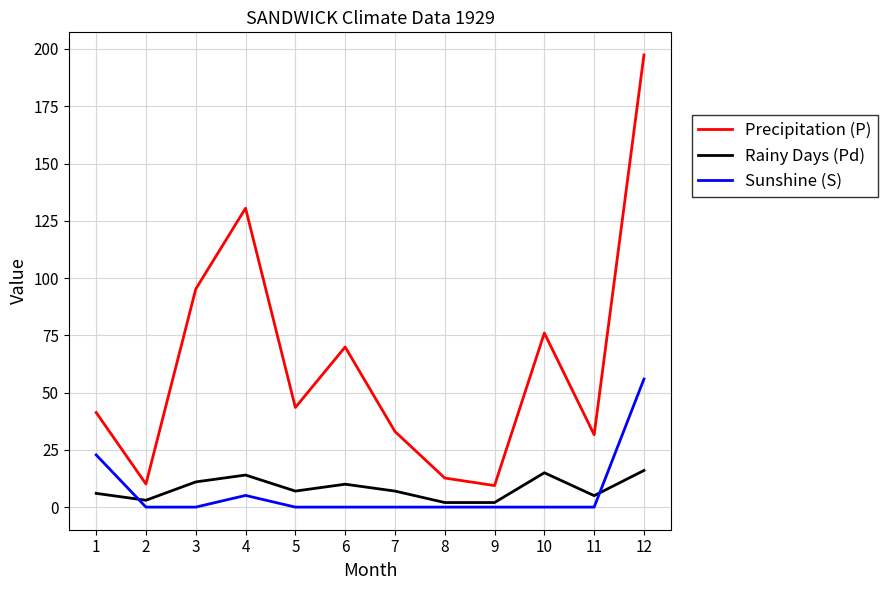

At which category is the sum across all series the highest?

12